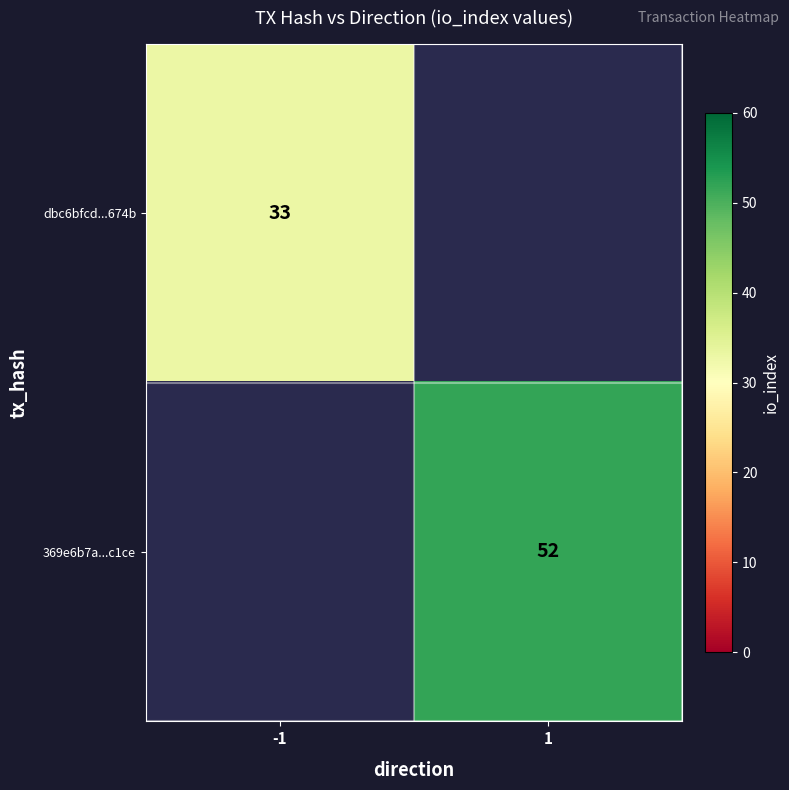

Count the number of data series in this chart.

2